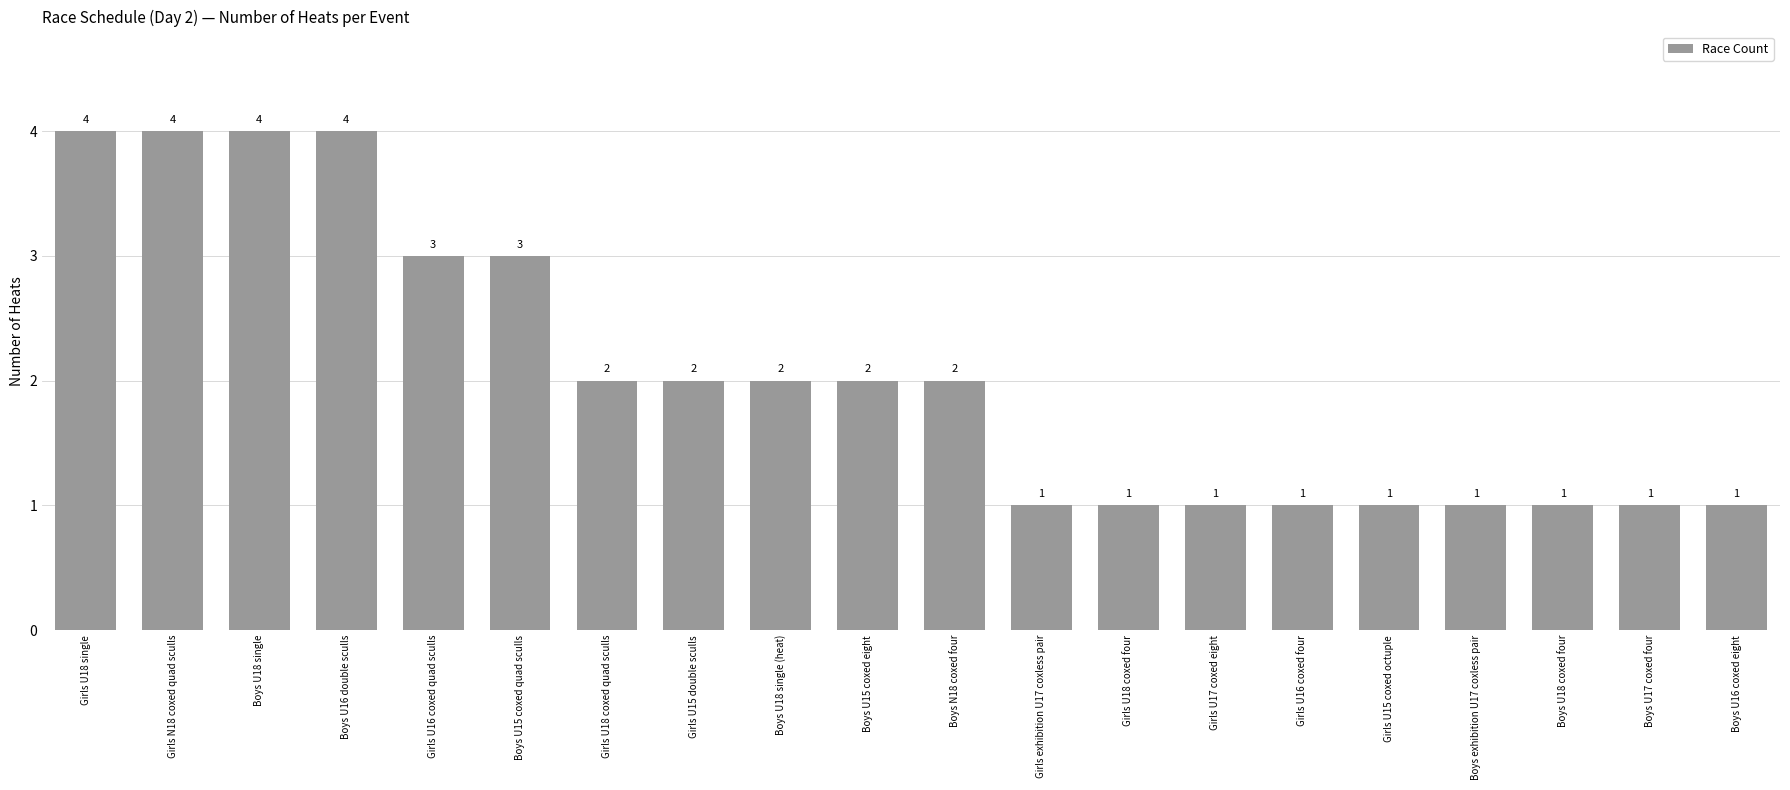

How many categories are shown in the chart?

20